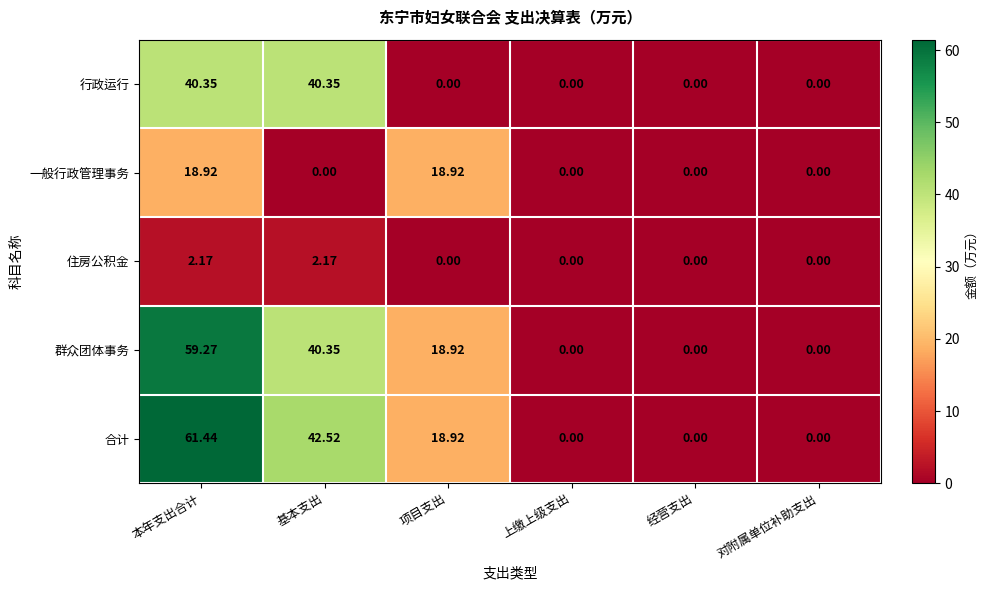

Between 基本支出 and 项目支出, which series saw the biggest shift?

行政运行